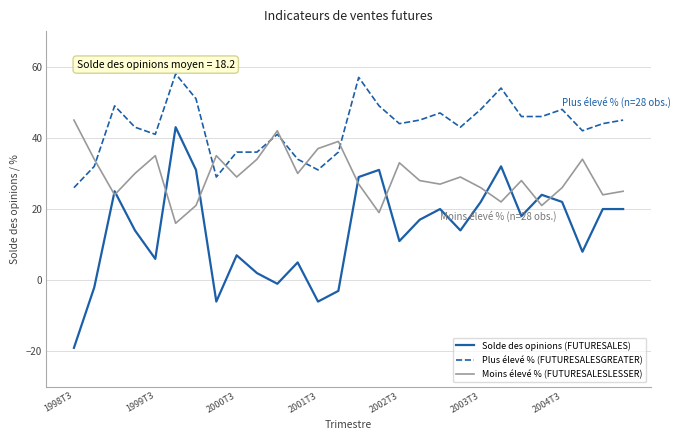

True or false: Solde des opinions (FUTURESALES) and Plus élevé % (FUTURESALESGREATER) cross at least once.

False